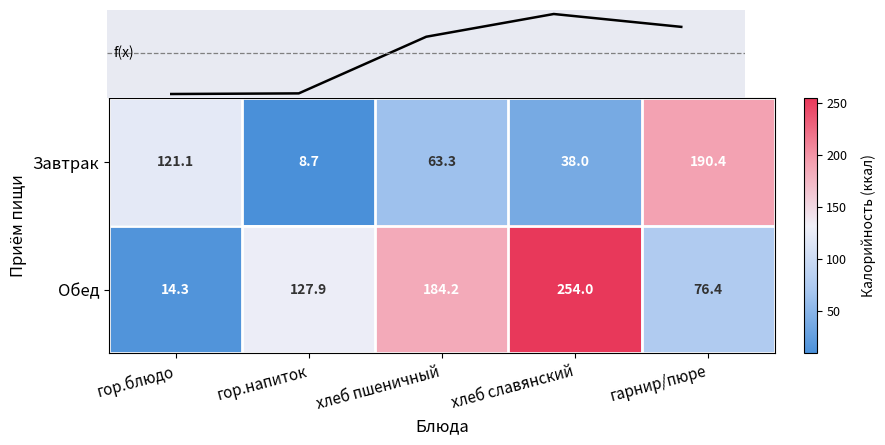

Rank the categories by Обед value from lowest to highest.

гор.блюдо, гарнир/пюре, гор.напиток, хлеб пшеничный, хлеб славянский